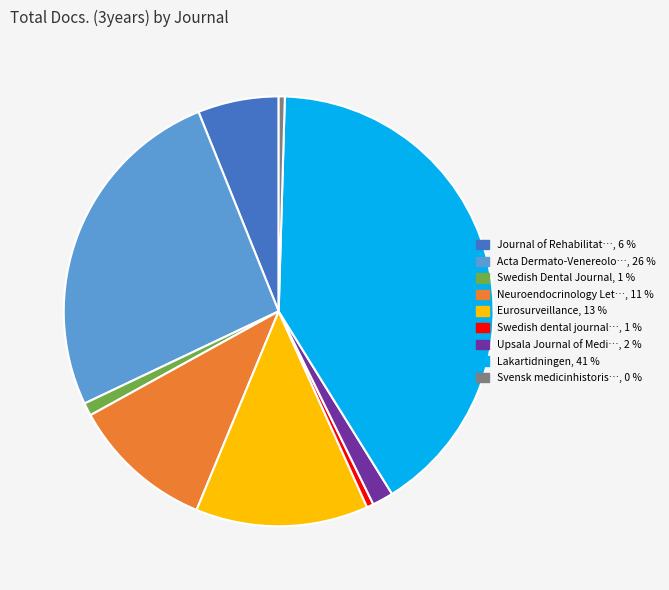

Is there a majority slice in this chart?

No